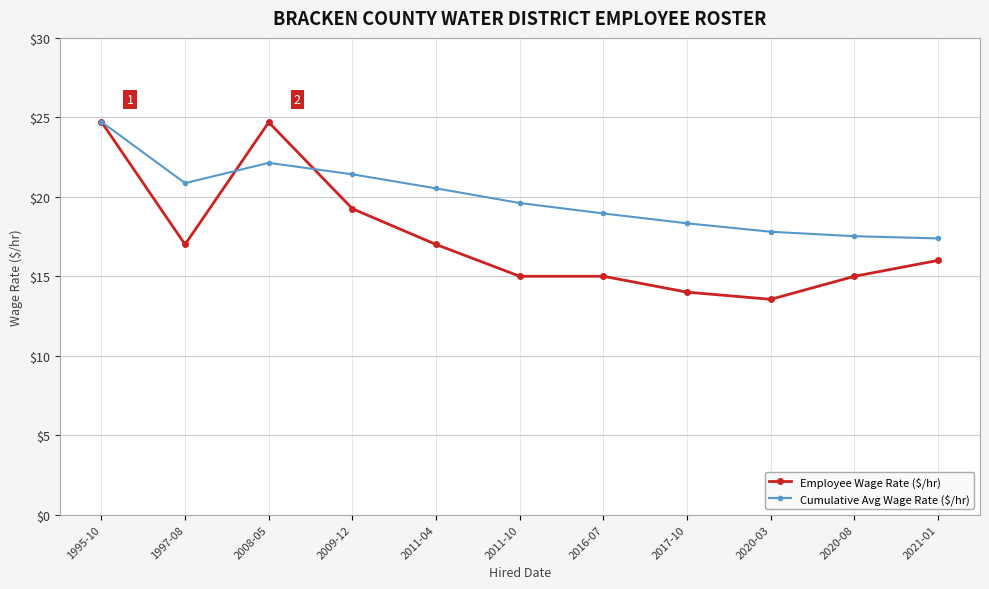

Rank the series at 2009-12 from lowest to highest value.

Employee Wage Rate ($/hr), Cumulative Avg Wage Rate ($/hr)